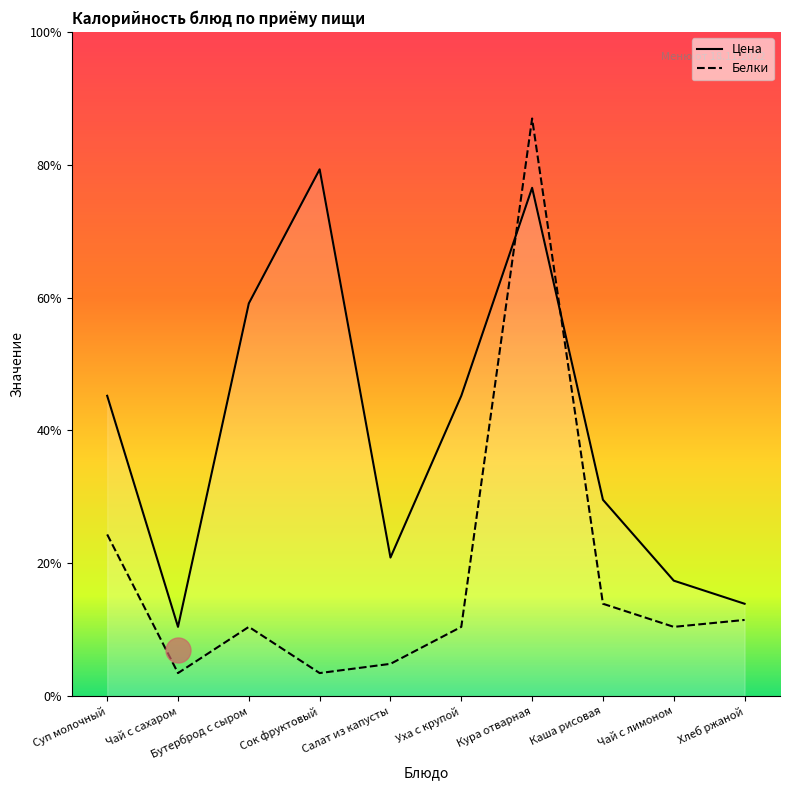

Which series has the largest range (max minus min)?

Белки